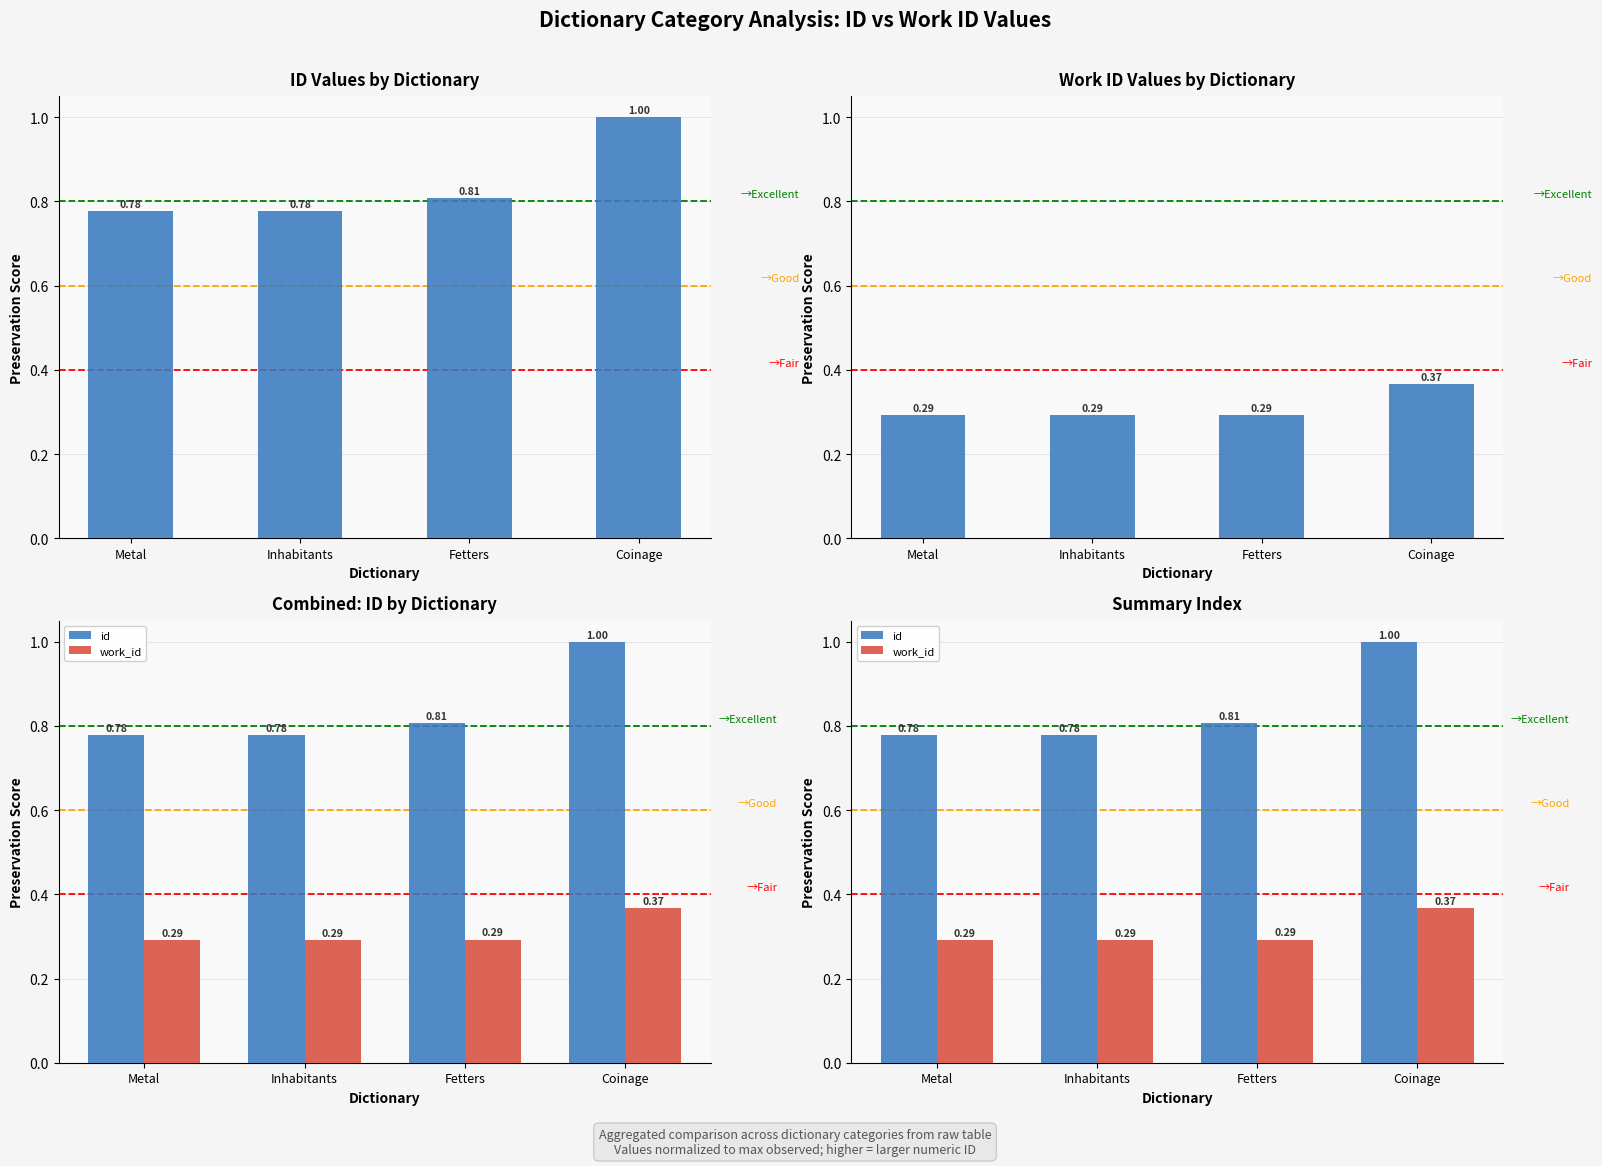

What is the label of the 4th bar from the right?

Metal